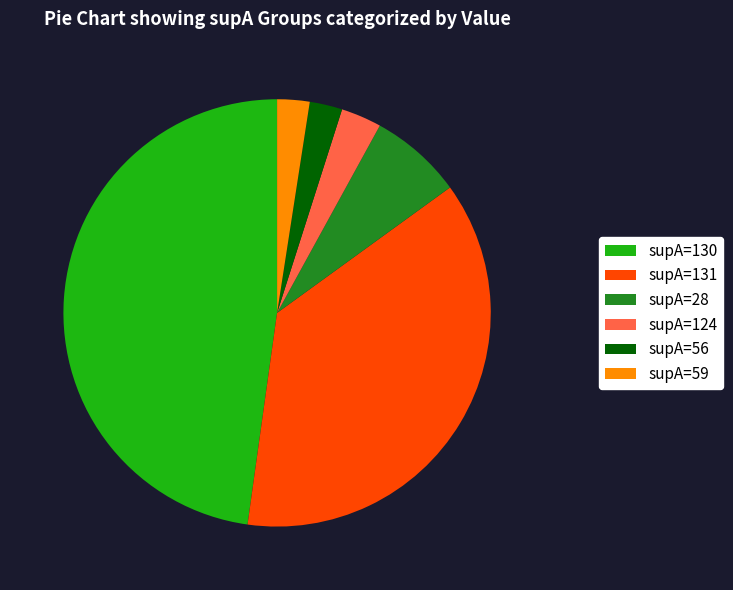

Does supA=28 represent more than half of the total?

No